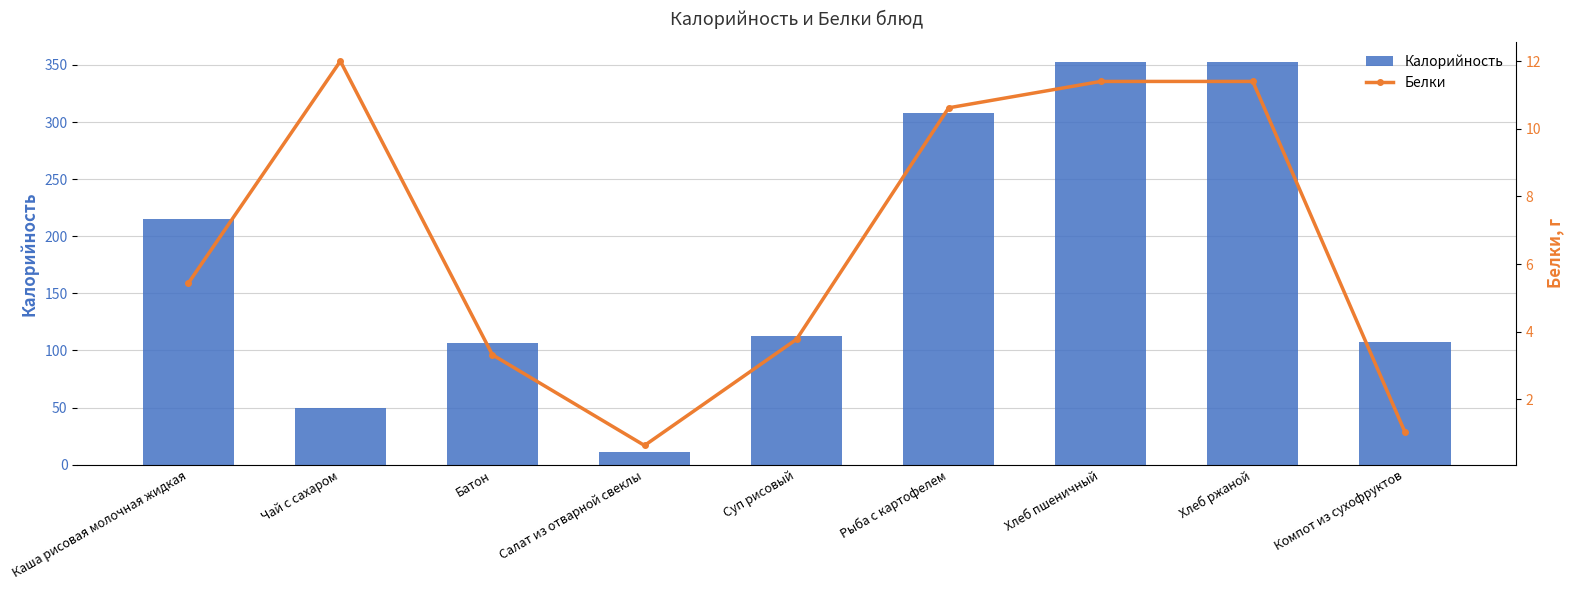

The Калорийность series shows 11.0 at Салат из отварной свеклы. True or false?

True